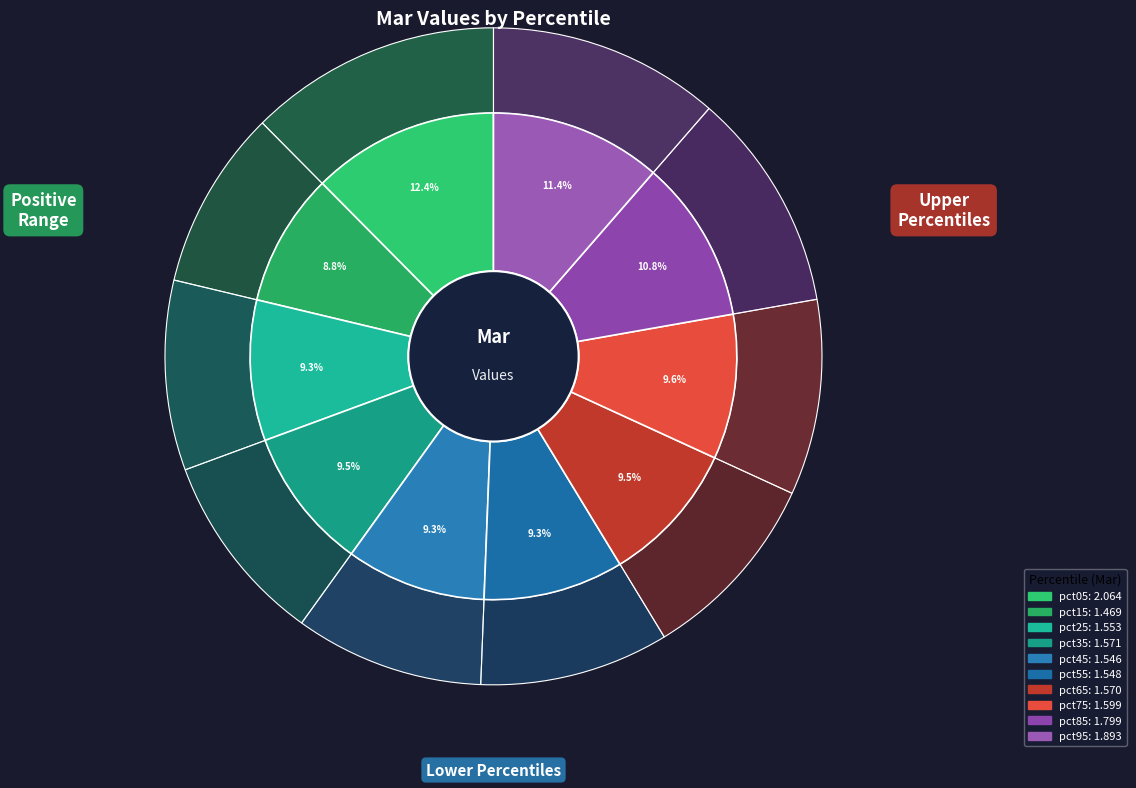

To the nearest percent, what portion does pct35 represent?

9%